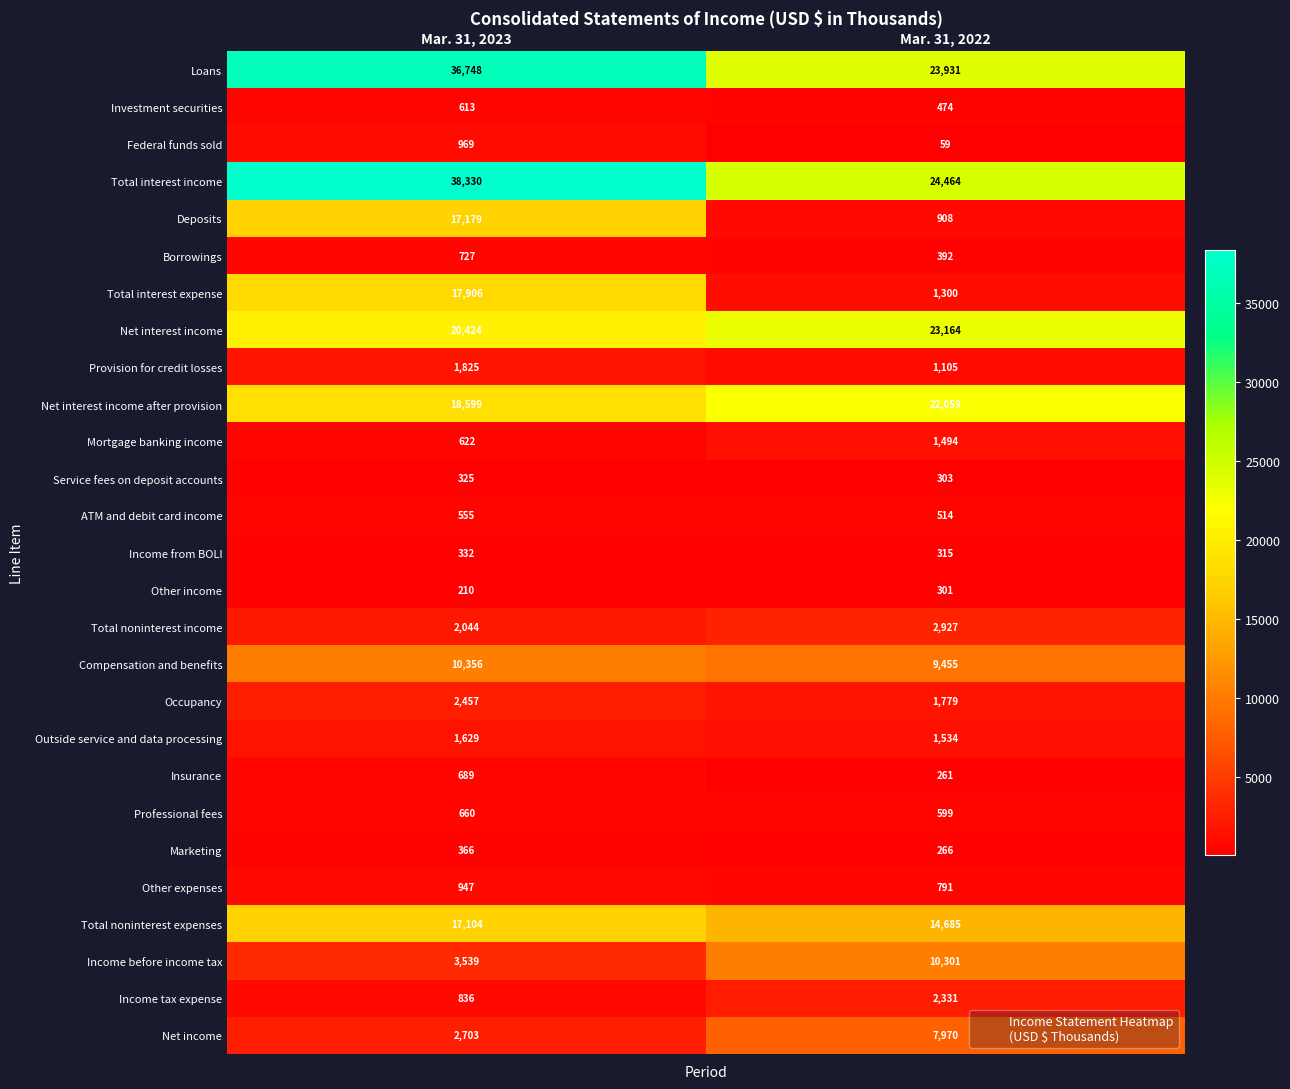

Which category has the lowest value in the Provision for credit losses series?

Mar. 31, 2022